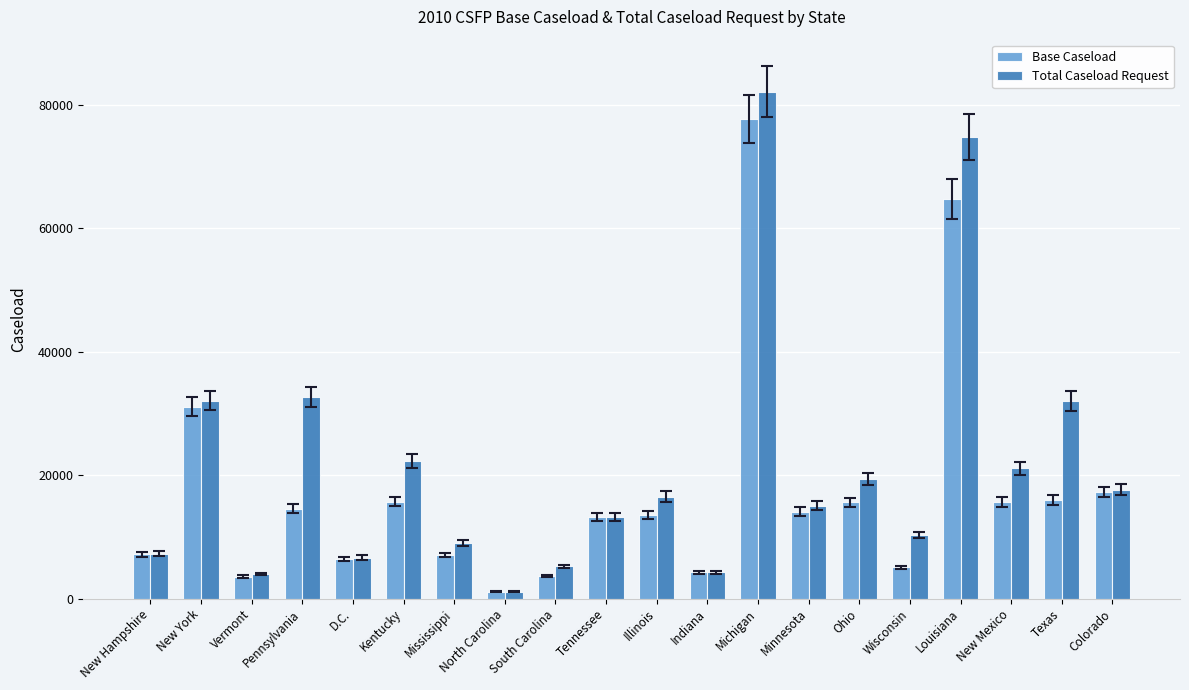

Between Mississippi and Tennessee, which series saw the biggest shift?

Base Caseload